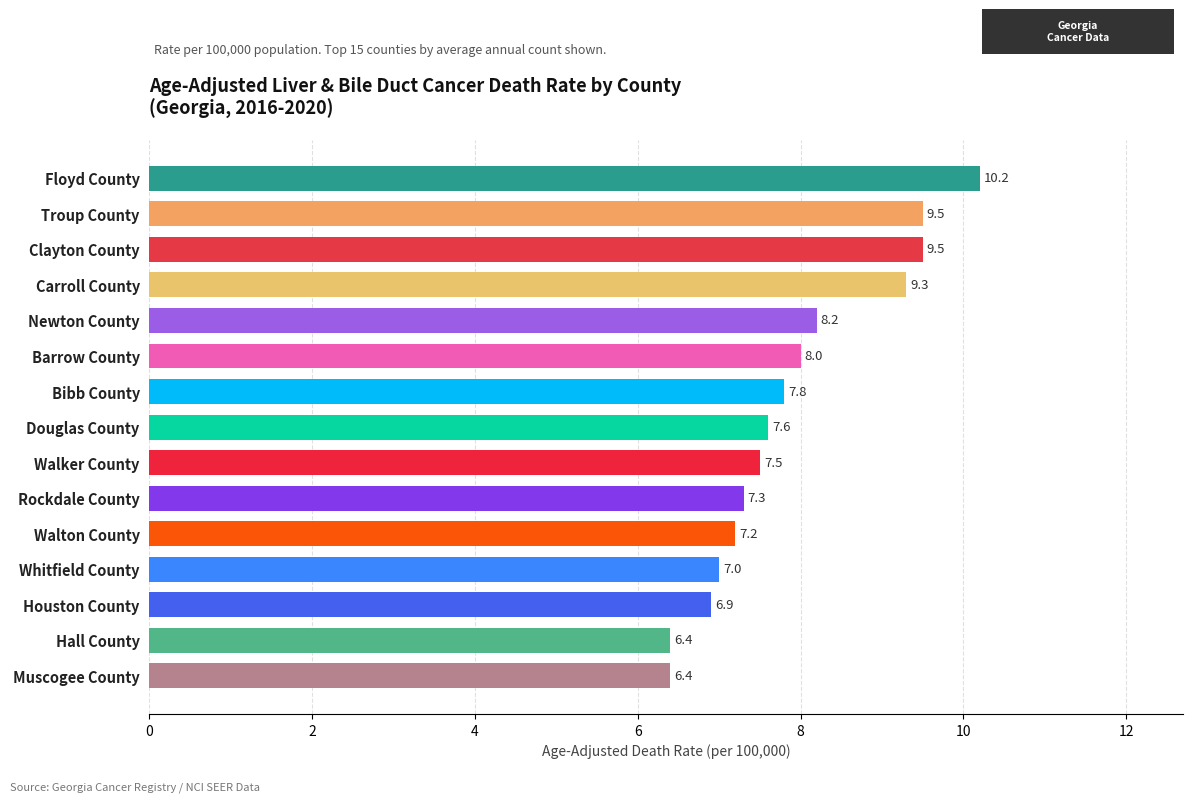

Reading bottom to top, list all the values displayed in this chart.

6.4	6.4	6.9	7.0	7.2	7.3	7.5	7.6	7.8	8.0	8.2	9.3	9.5	9.5	10.2